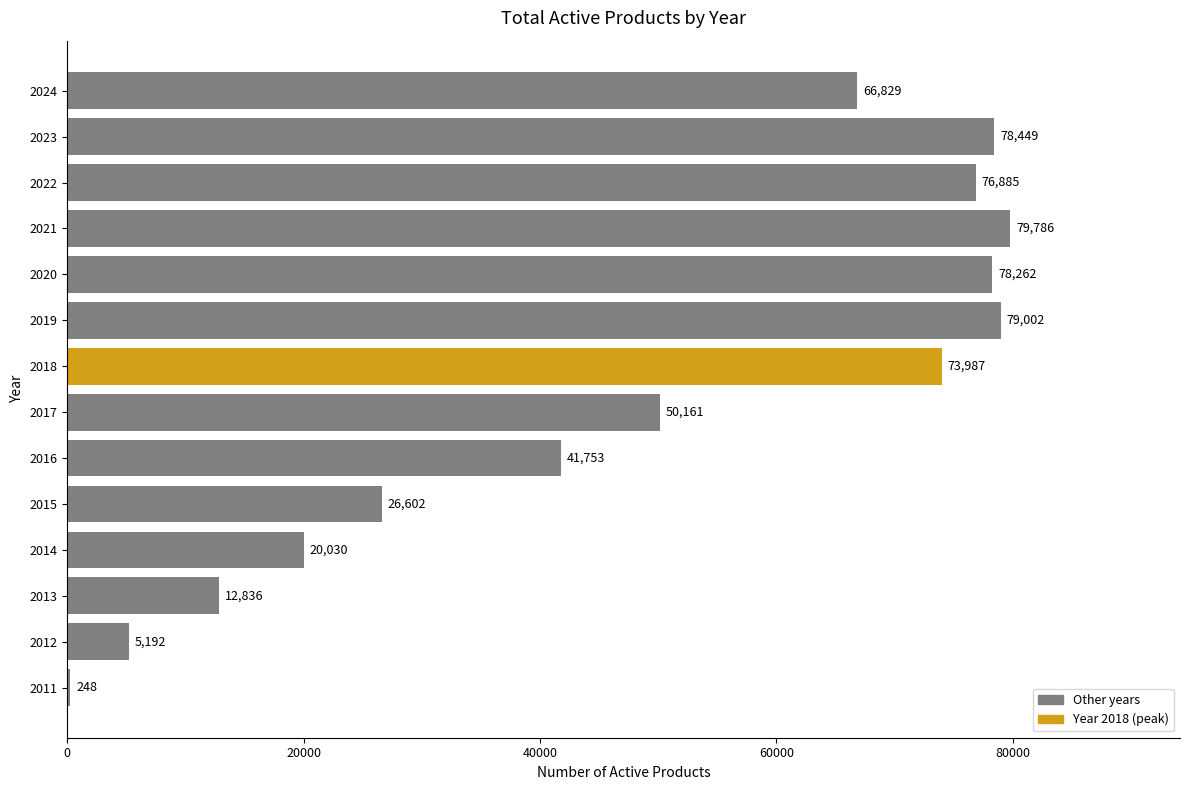

Count the number of categories in the chart.

14